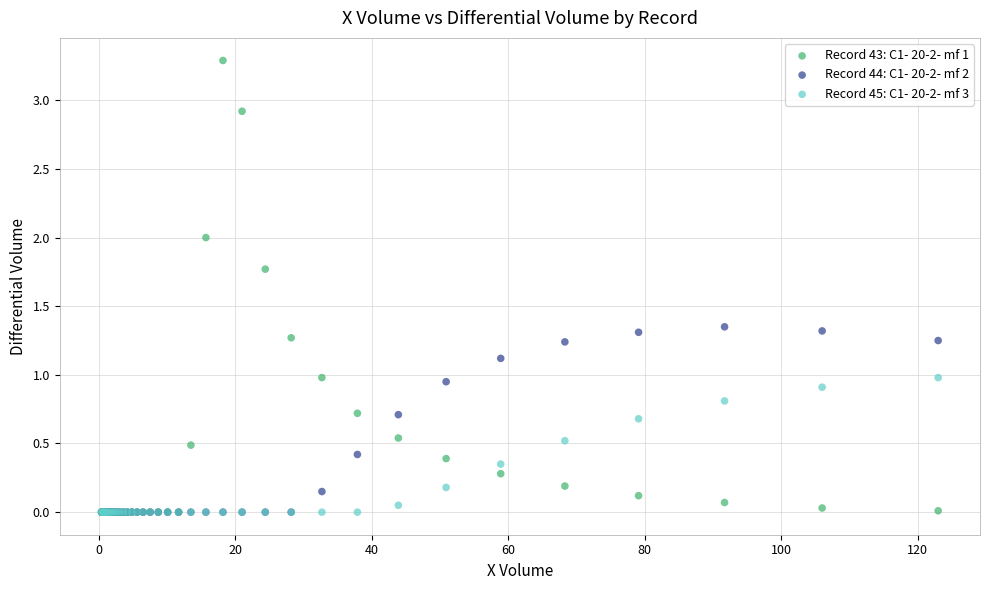

What are all the series names shown in the legend?

Record 43: C1- 20-2- mf 1, Record 44: C1- 20-2- mf 2, Record 45: C1- 20-2- mf 3